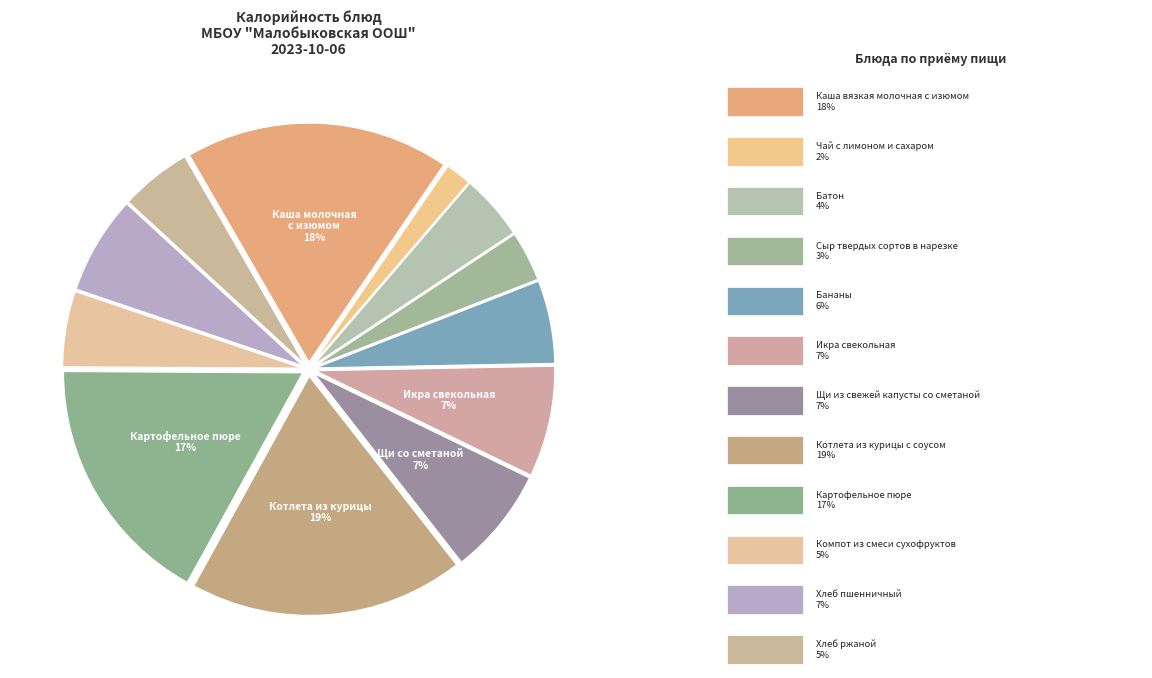

Count the number of slices in the pie.

12